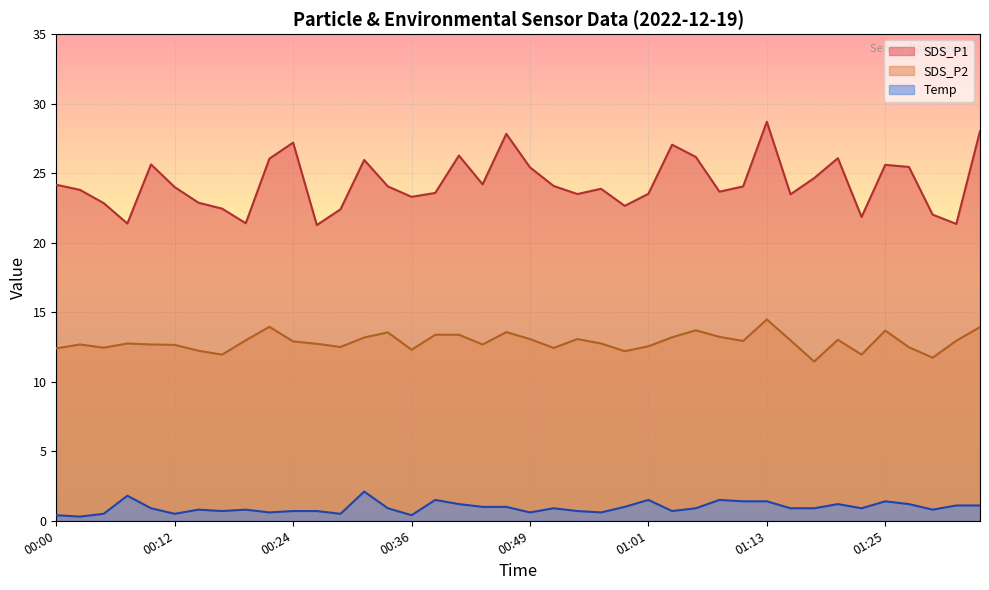

How many lines are shown in the chart?

3